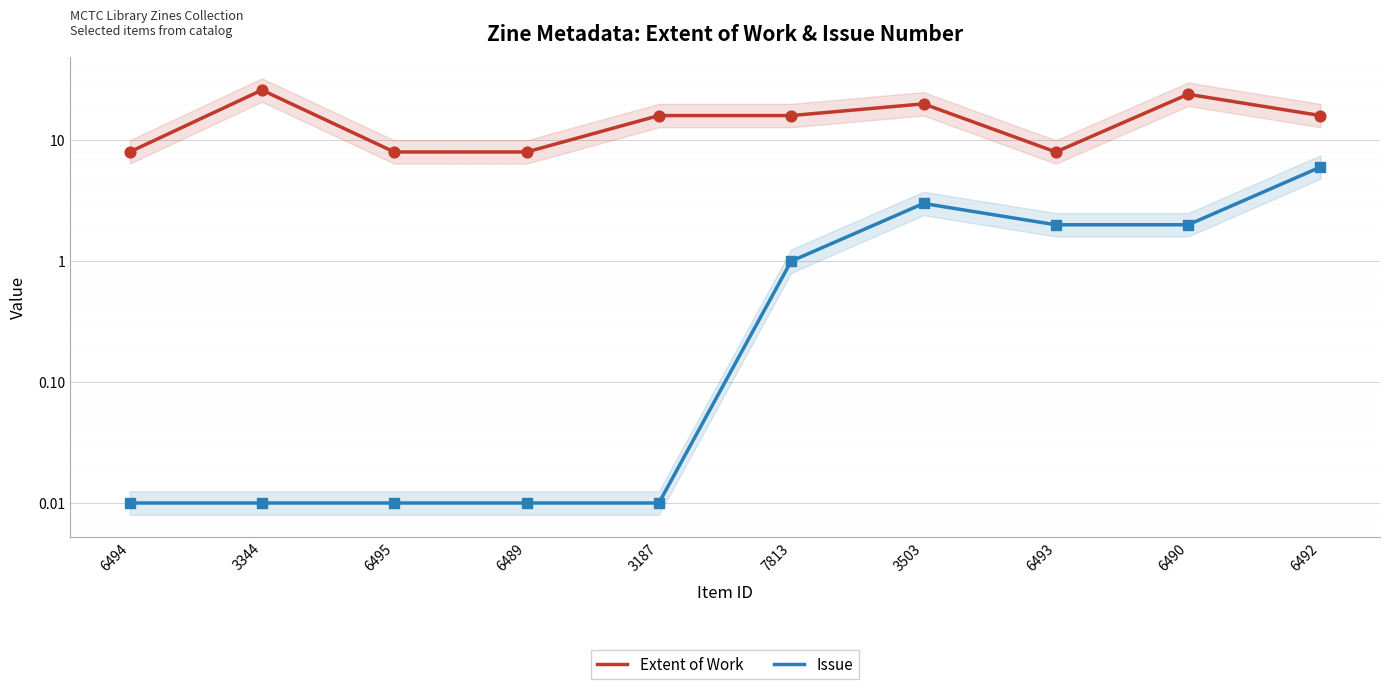

Which series reaches the maximum Y coordinate?

Extent of Work